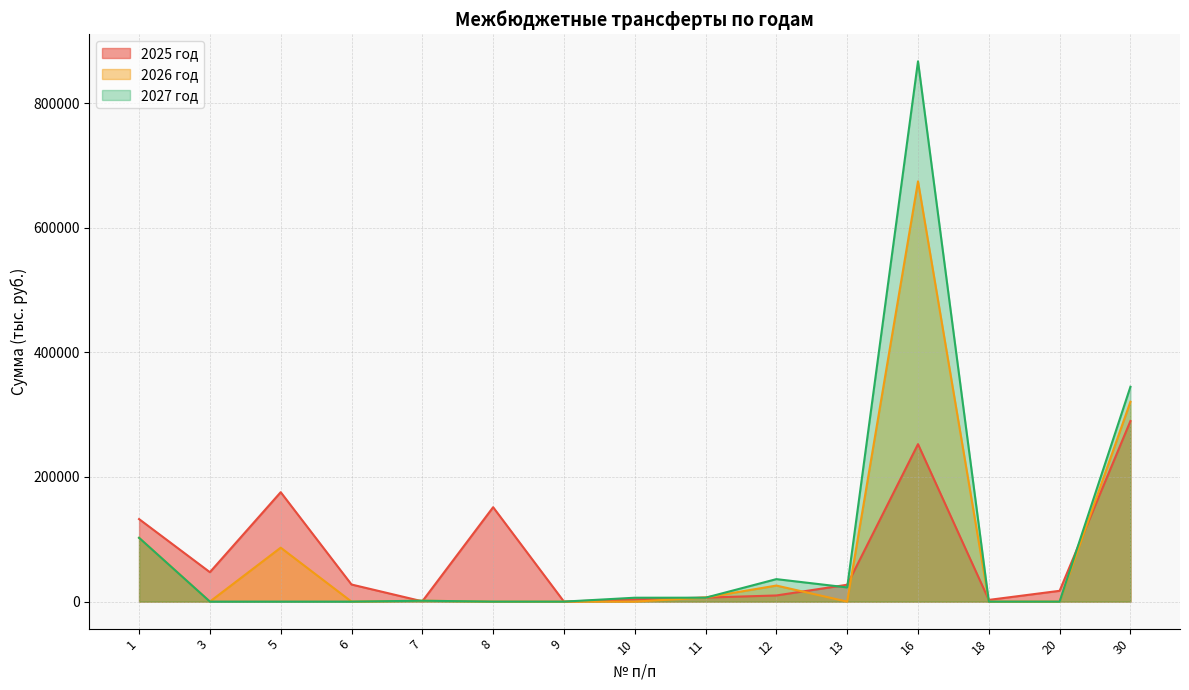

Which label corresponds to the largest value in the chart?

16